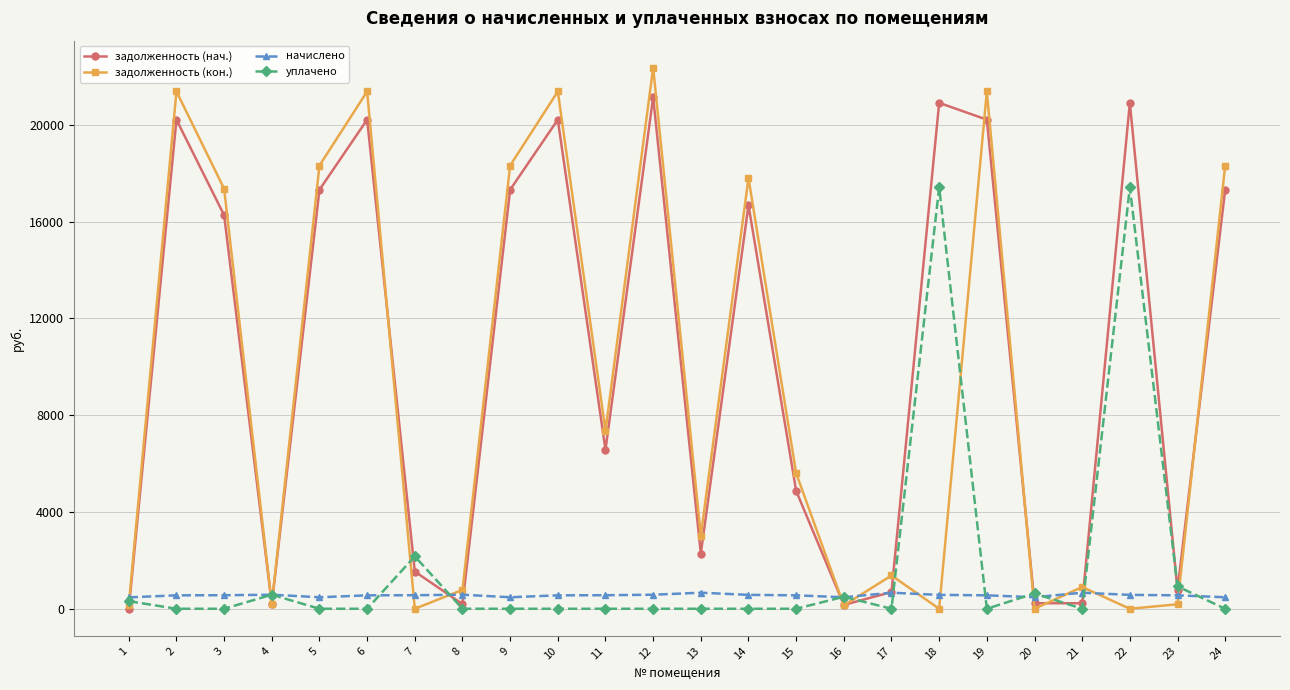

What is the value of the начислено point at the 9th from the left?

475.4